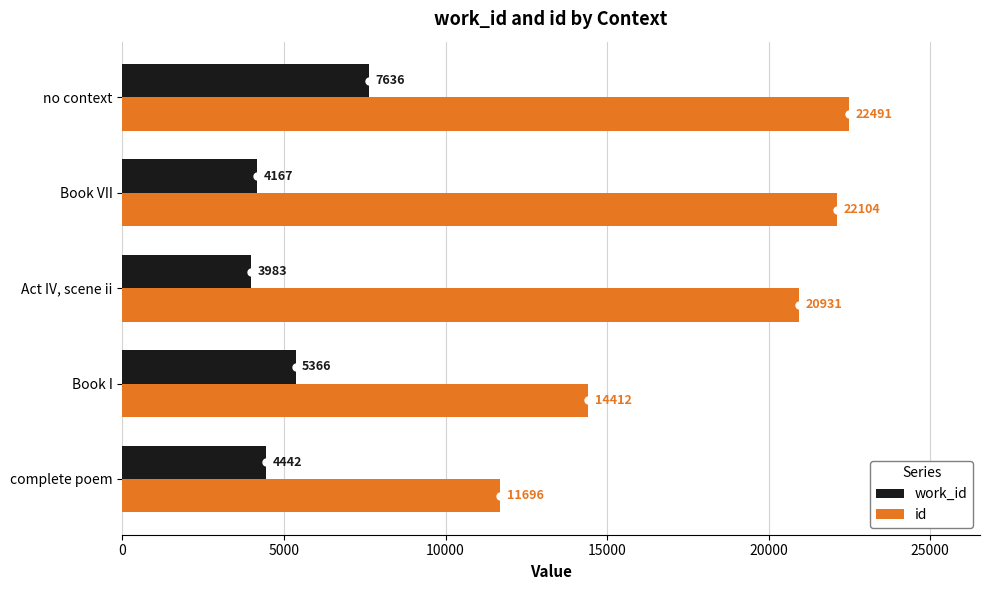

Is it true that work_id equals 5366 at Book I?

True